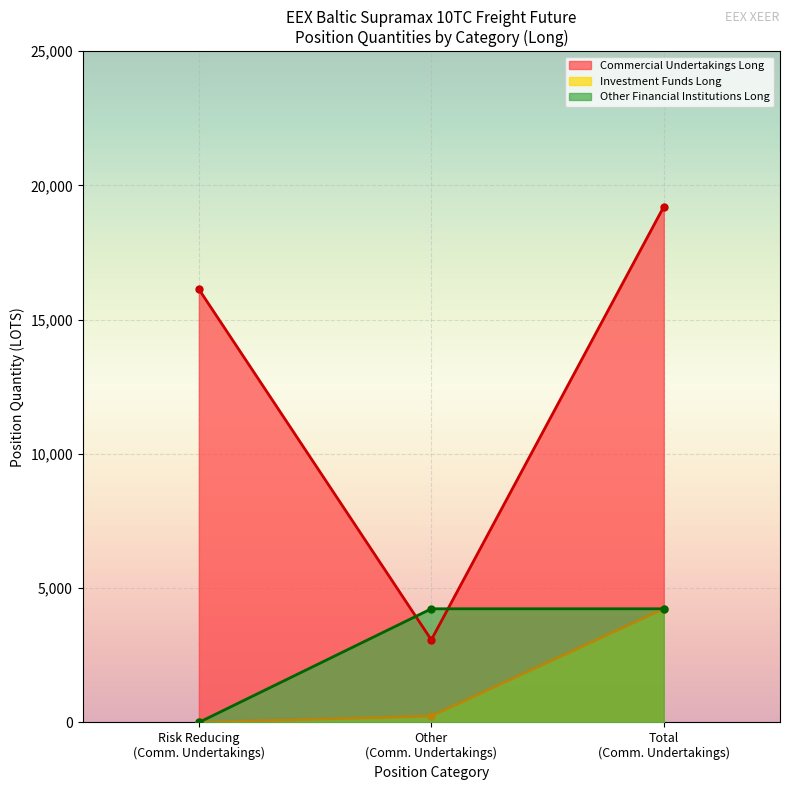

How many lines are shown in the chart?

3